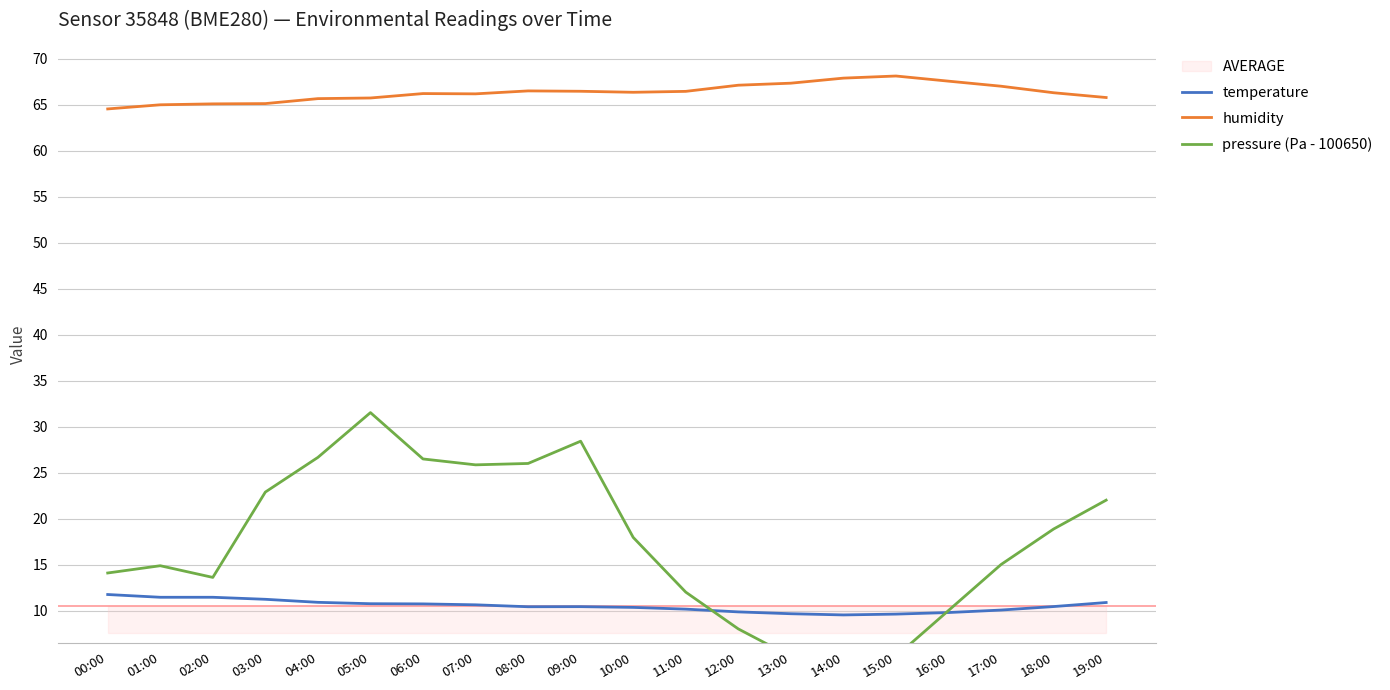

How many categories are shown in the chart?

20